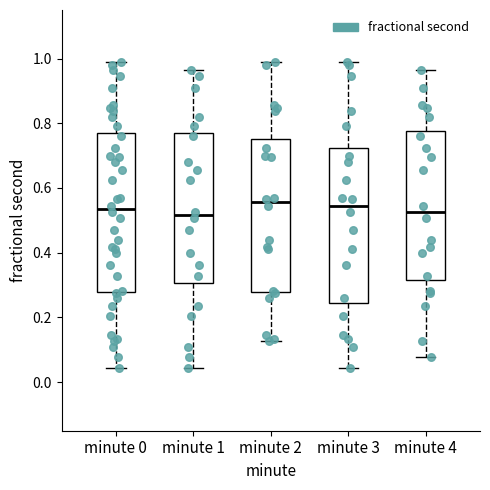

Reading left to right, transcribe this box plot: for each box, give where its median line is, the range the box spans, and where its two whiskers end, as read against the y-axis. The values are not printed on the chart, so give them approximately, as read against the axis.

minute 0: median 0.54, box 0.28 to 0.76, whiskers 0.04 to 1.00
minute 1: median 0.52, box 0.30 to 0.76, whiskers 0.04 to 0.96
minute 2: median 0.56, box 0.28 to 0.76, whiskers 0.12 to 1.00
minute 3: median 0.54, box 0.24 to 0.72, whiskers 0.04 to 1.00
minute 4: median 0.52, box 0.32 to 0.78, whiskers 0.08 to 0.96